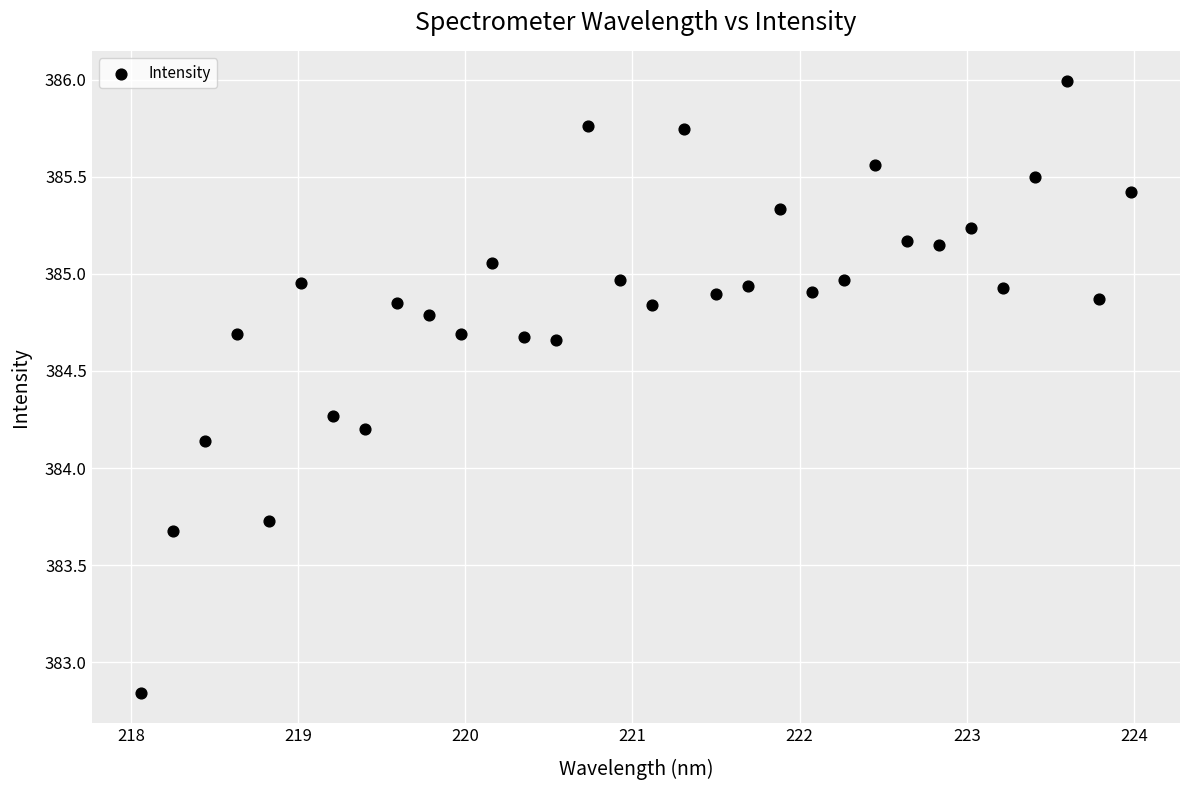

What is the range of X values (max minus min)?

5.9